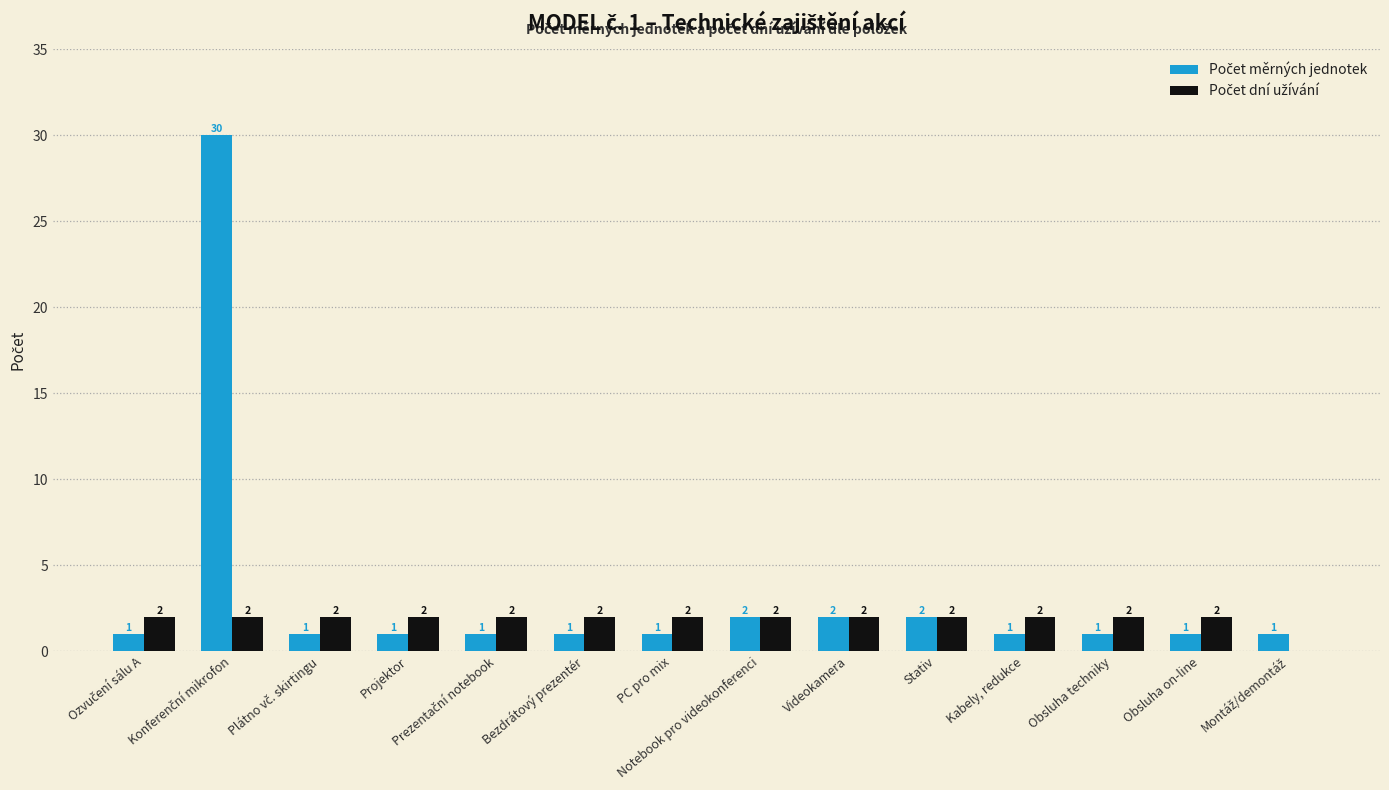

Count the number of categories in the chart.

14